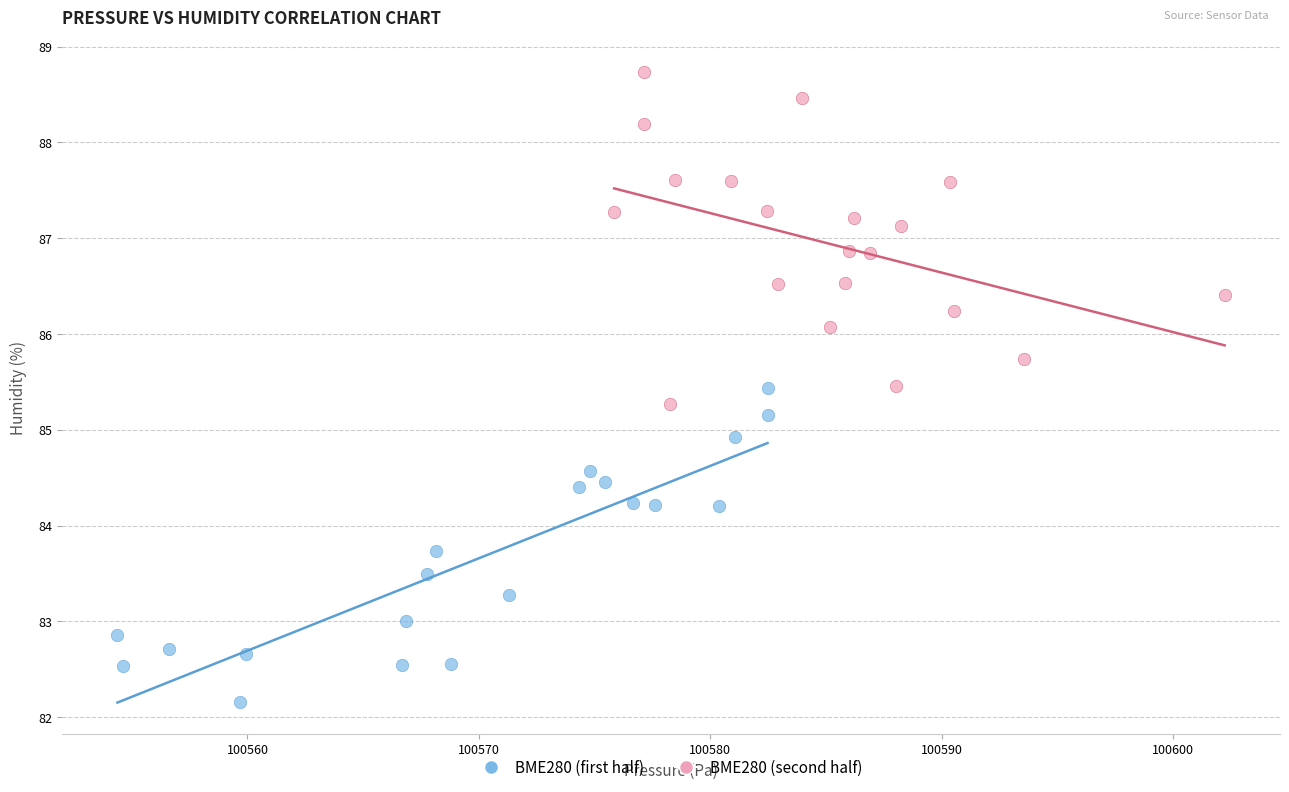

Which series reaches the minimum Y coordinate?

BME280 (first half)